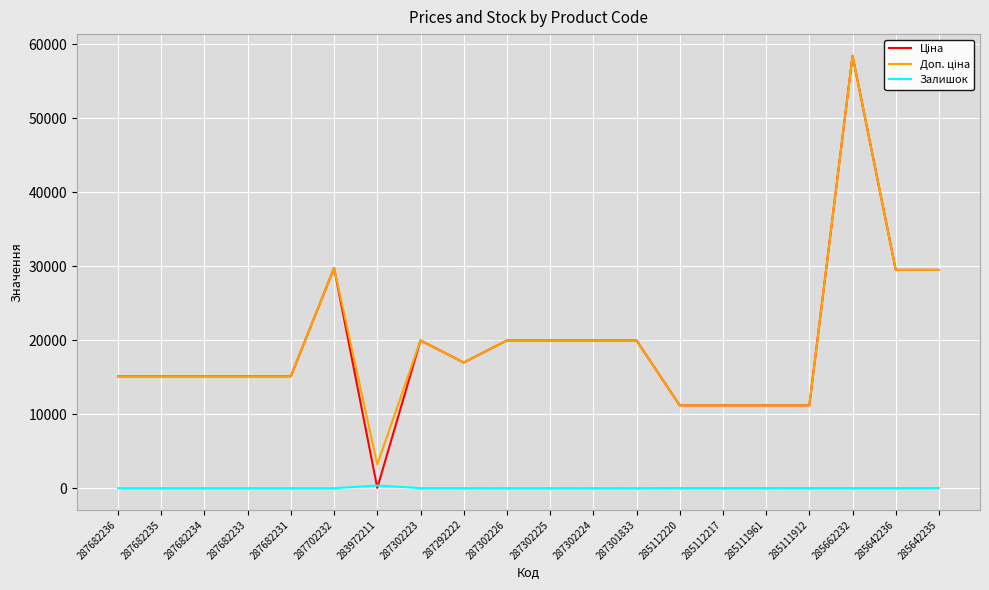

Does the chart display data point markers on the line(s)?

No